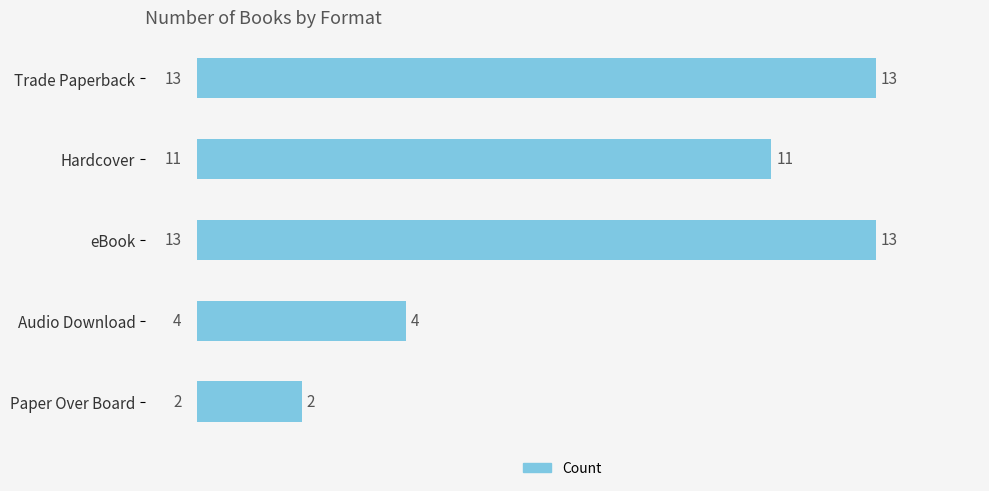

Reading bottom to top, transcribe all the data shown in this chart.

Paper Over Board=2	Audio Download=4	eBook=13	Hardcover=11	Trade Paperback=13